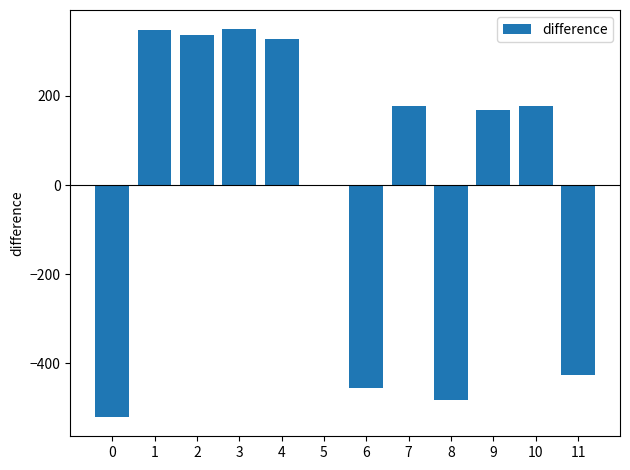

What is the difference between the values at 1 and 2?

11.0